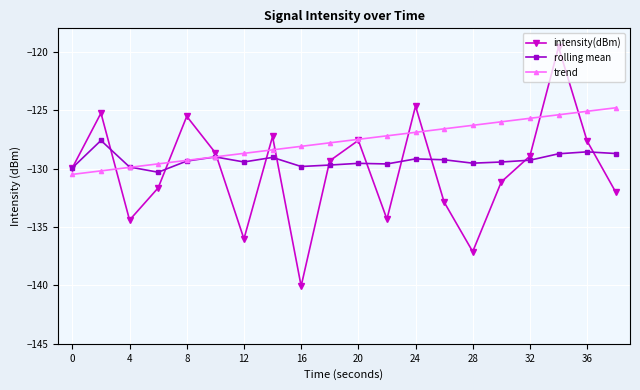

True or false: rolling mean and intensity(dBm) cross at least once.

True